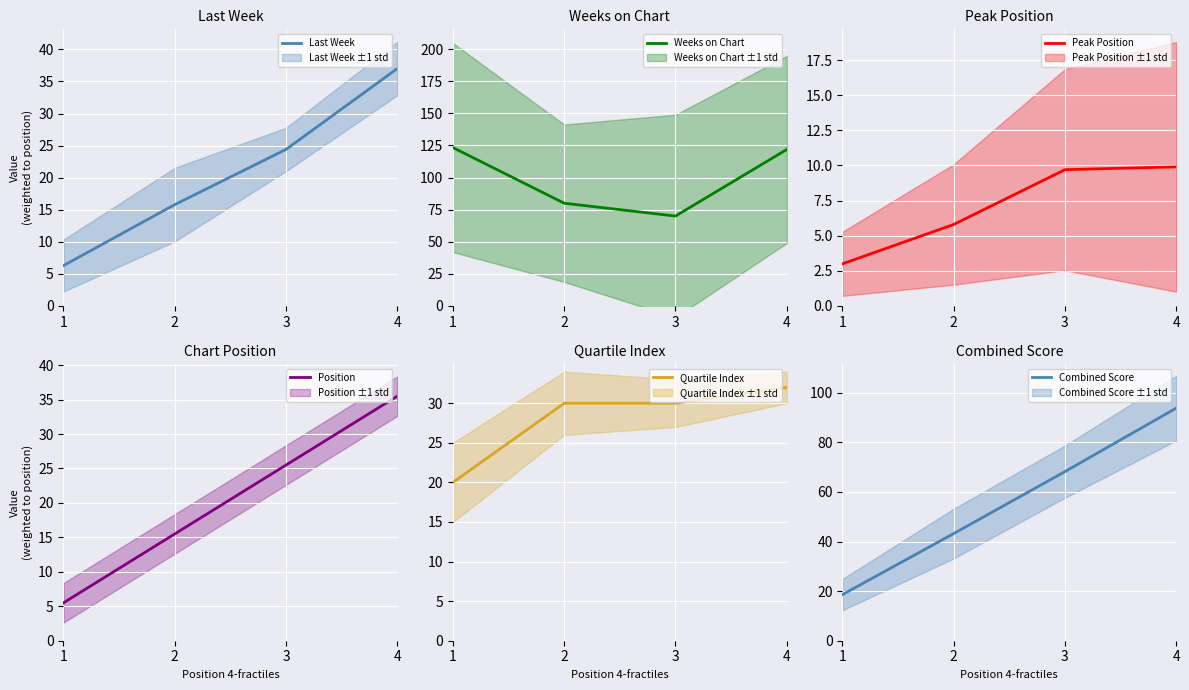

True or false: Combined Score has more than 0 interior local peaks.

False